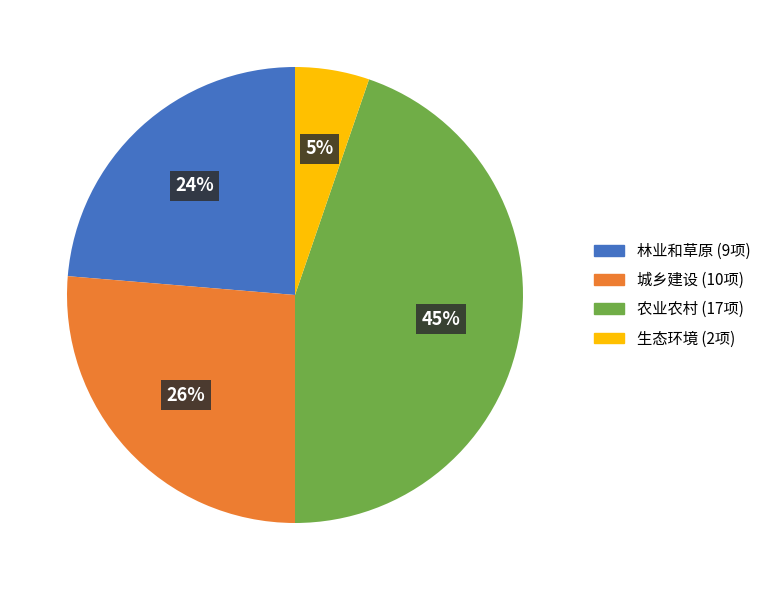

How many segments does this pie chart have?

4